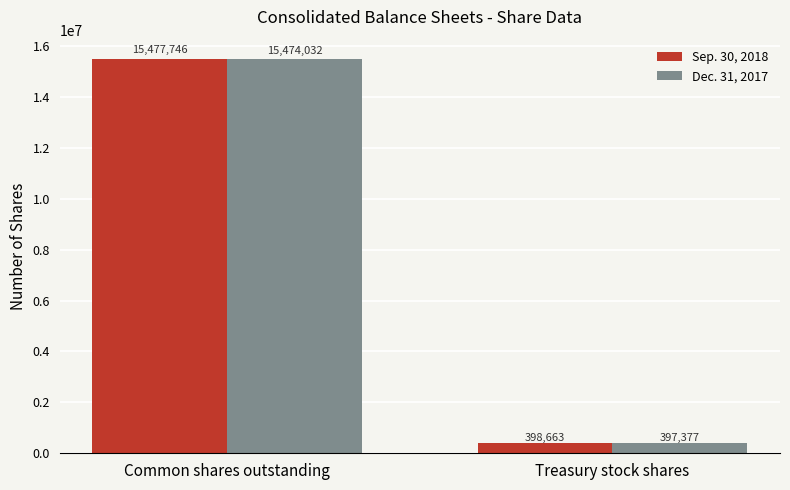

What is the minimum value shown in the chart?

397377